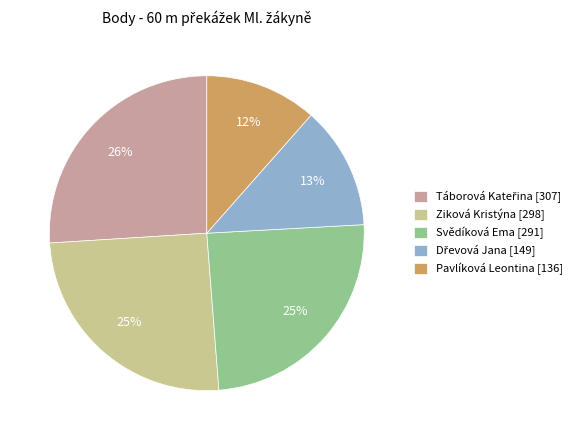

To the nearest percent, what percentage of the pie is Pavlíková Leontina?

12%